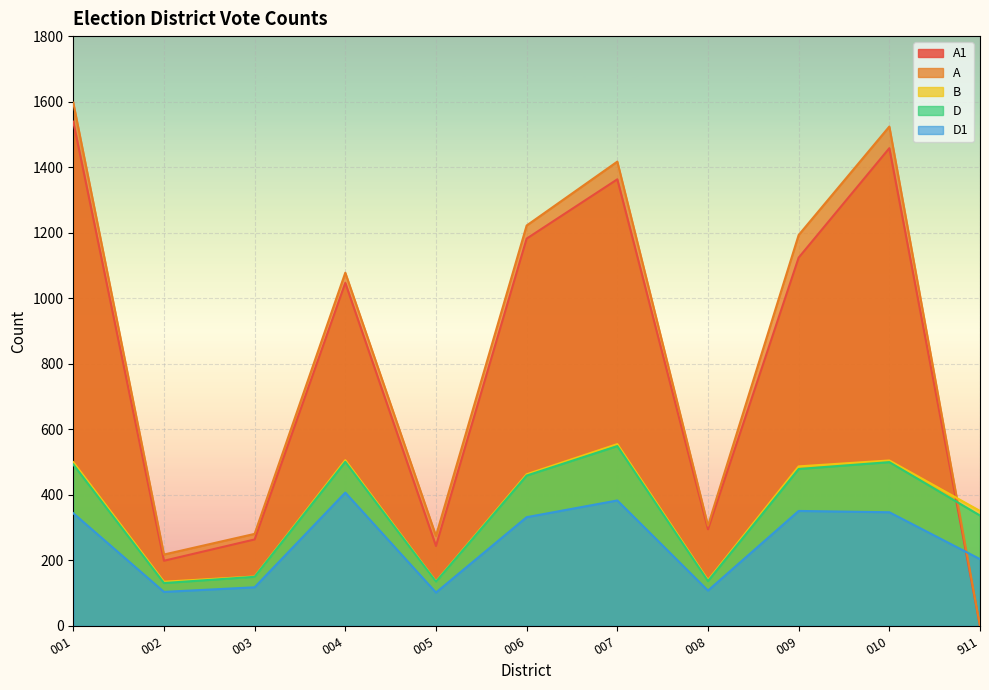

How many values in the D1 series exceed 332?

5